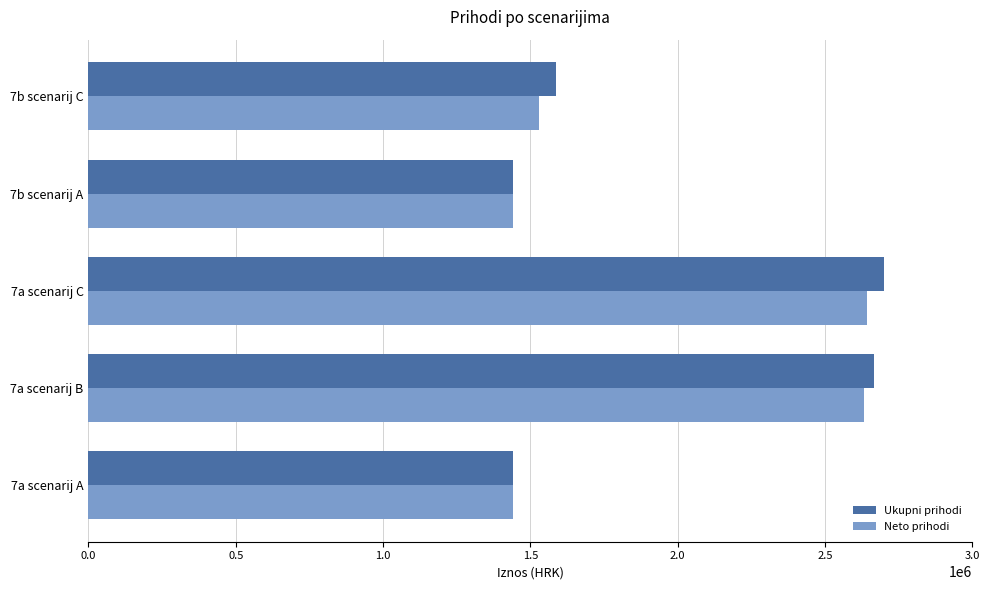

What is the difference between the second highest and minimum values in the Ukupni prihodi series?

1226400